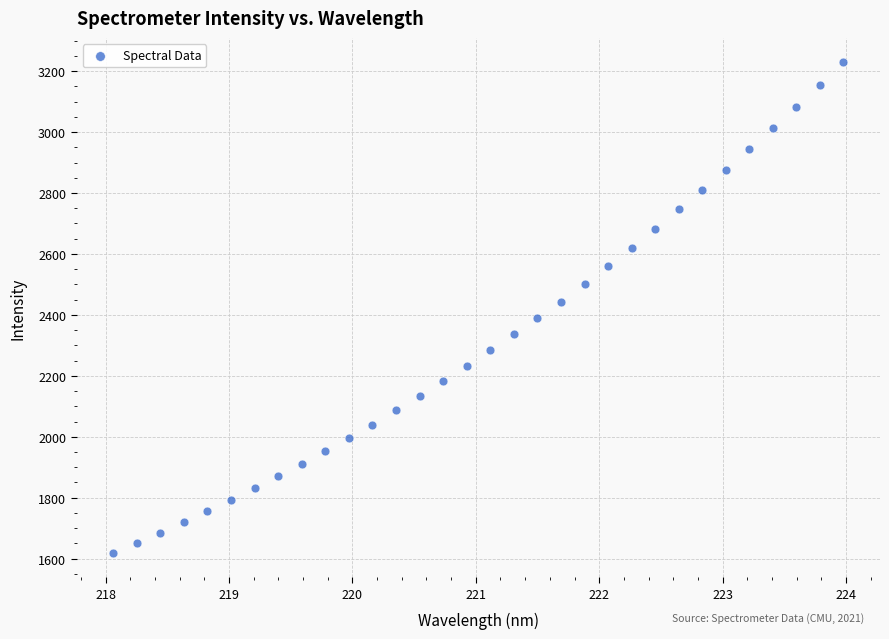

What is the range of Y values (max minus min)?

1609.1